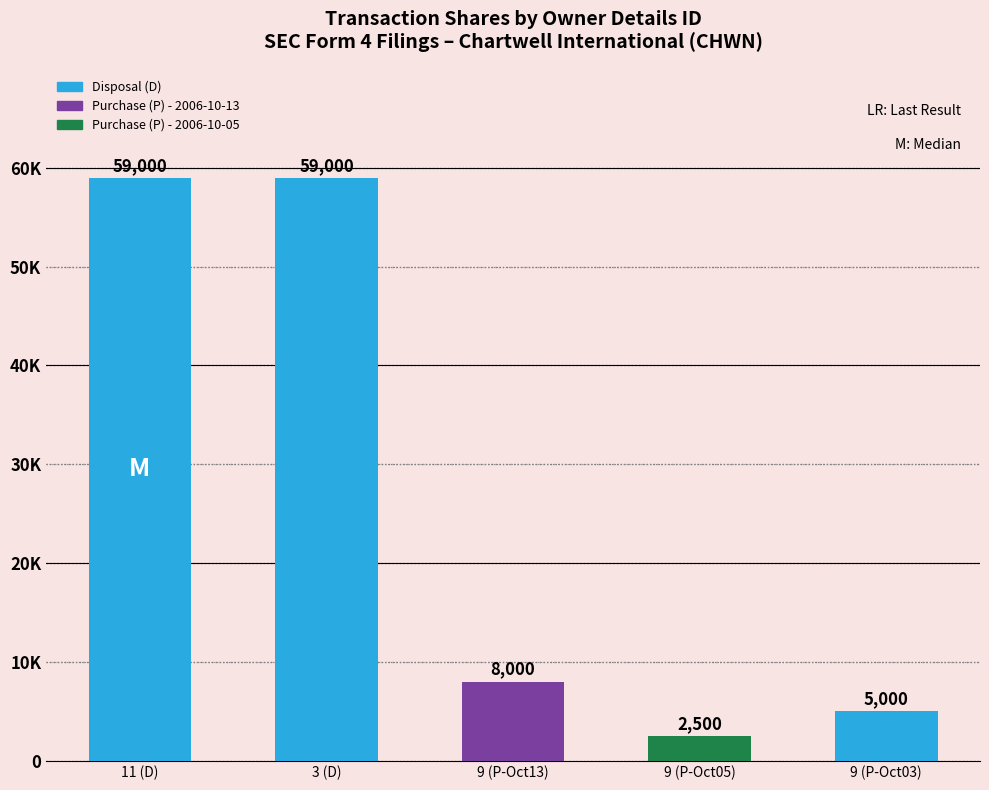

Does the chart contain any negative values?

No